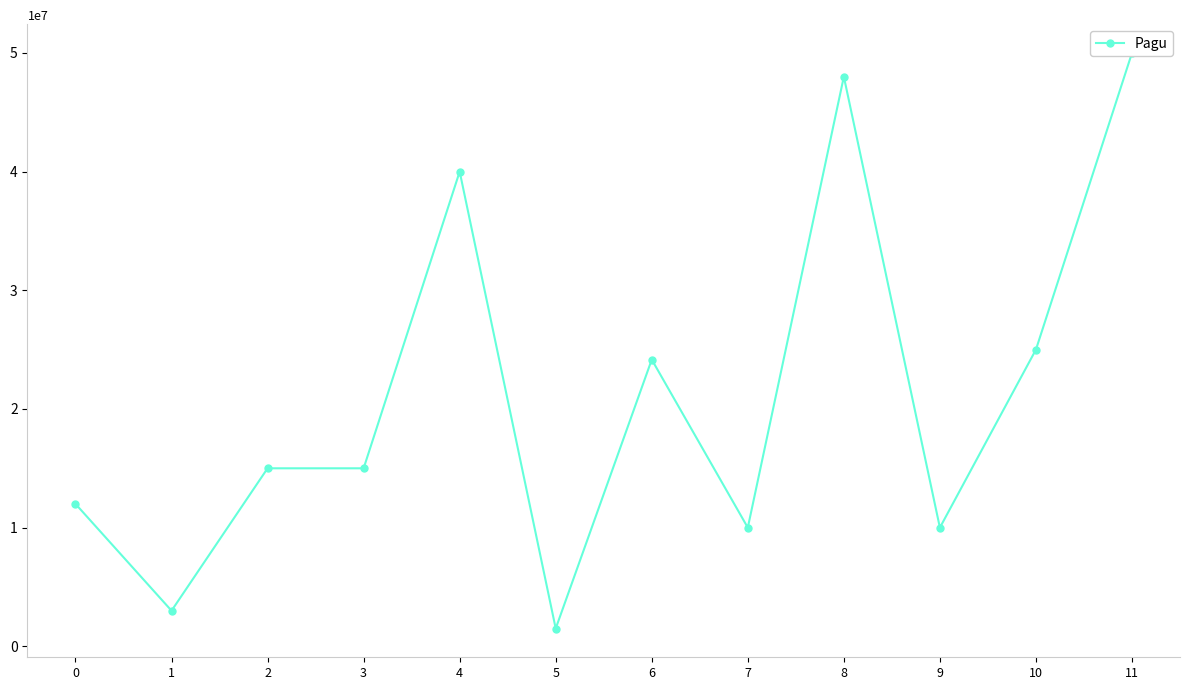

Count the number of values greater than 15000000.

5